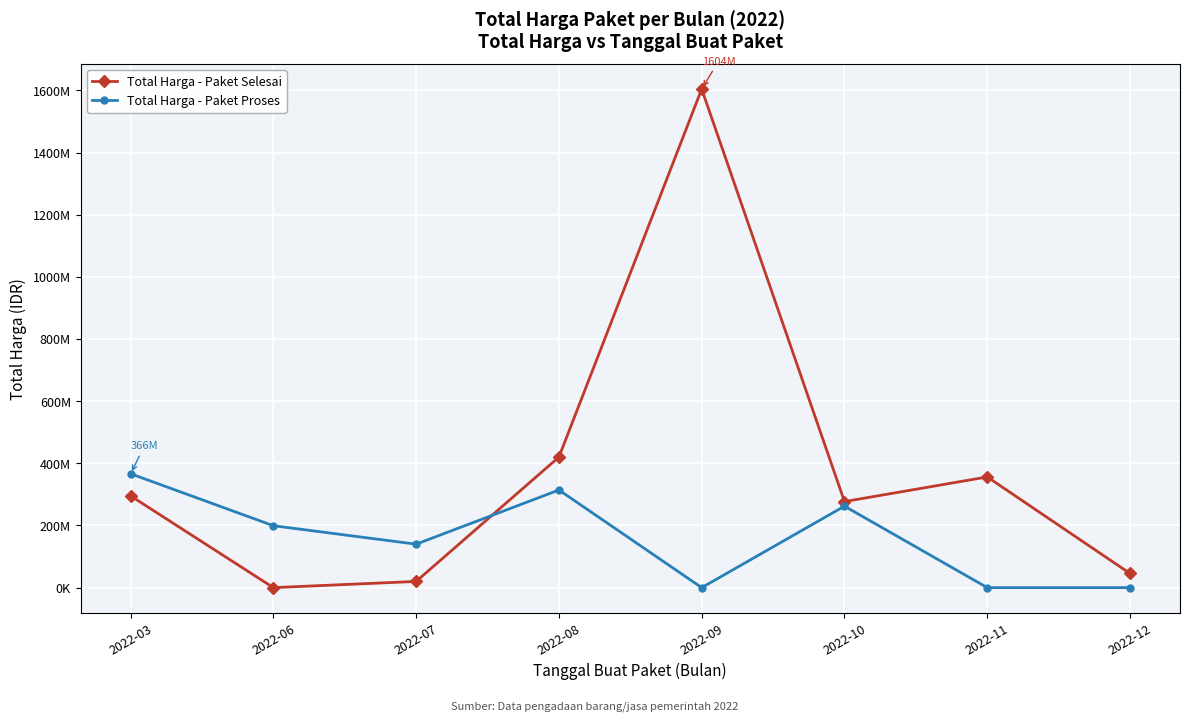

The Total Harga - Paket Selesai series shows 93804396 at 2022-03. True or false?

False